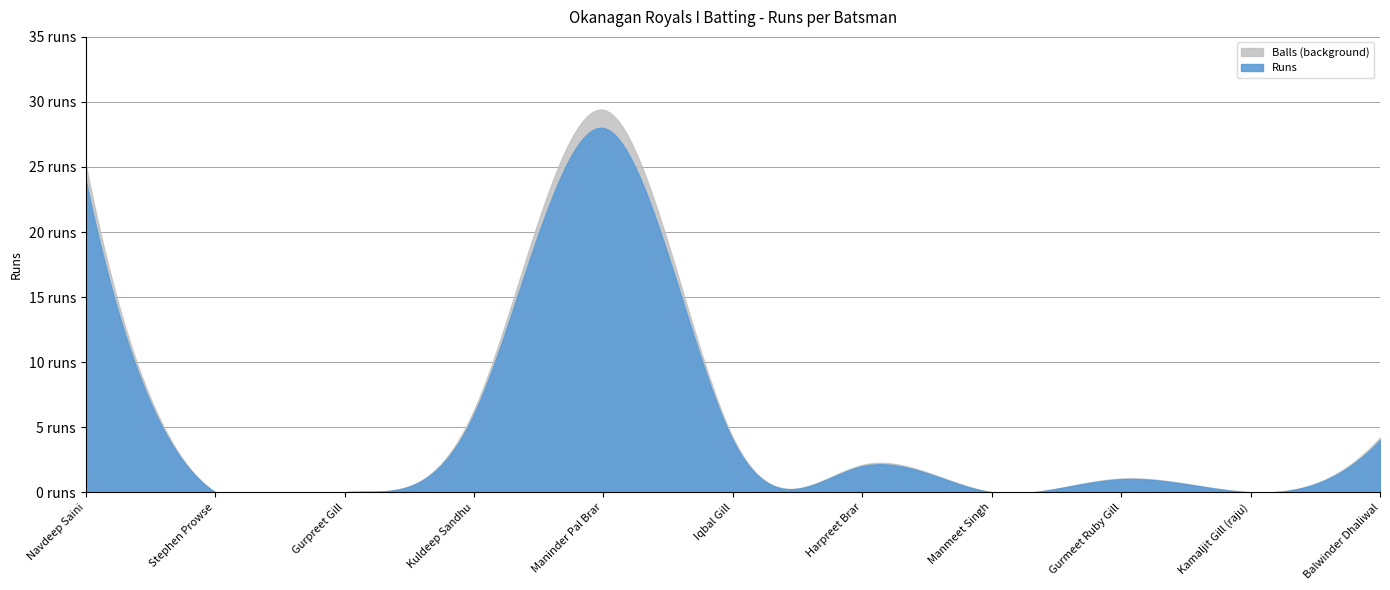

What is the label of the 9th point from the right?

Gurpreet Gill